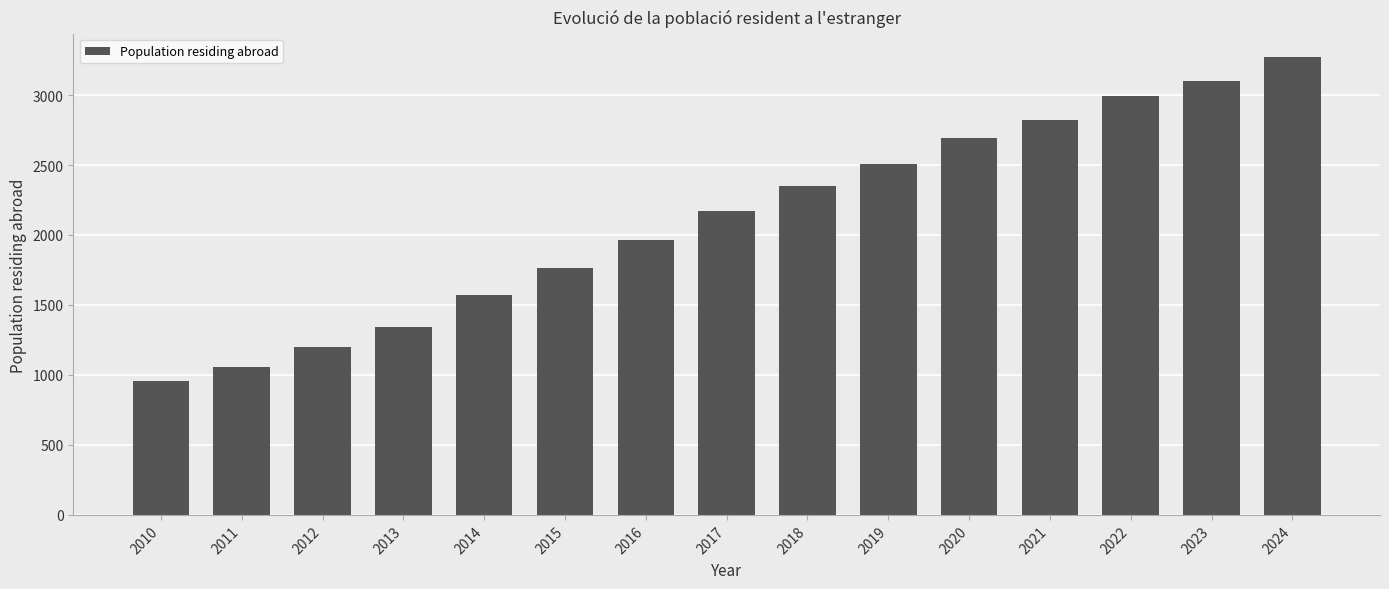

Is it true that the value at 2012 is 1198?

True